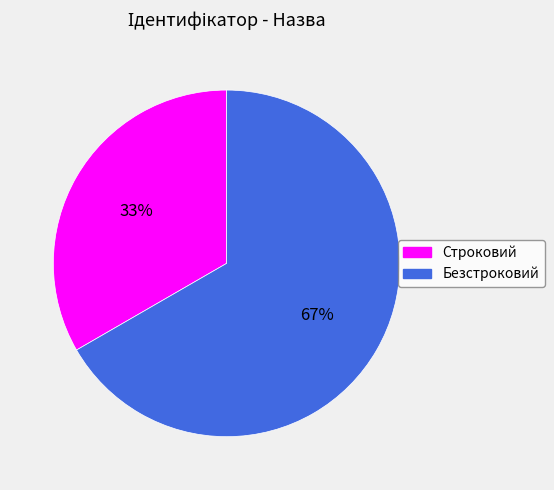

Which slice is the largest?

Безстроковий